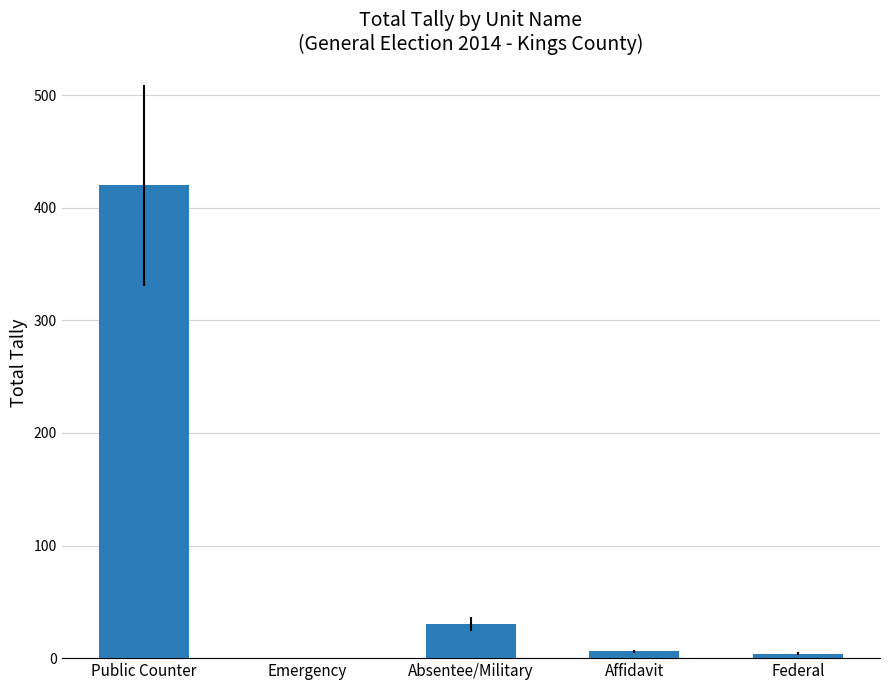

What is the approximate value at Affidavit?

6